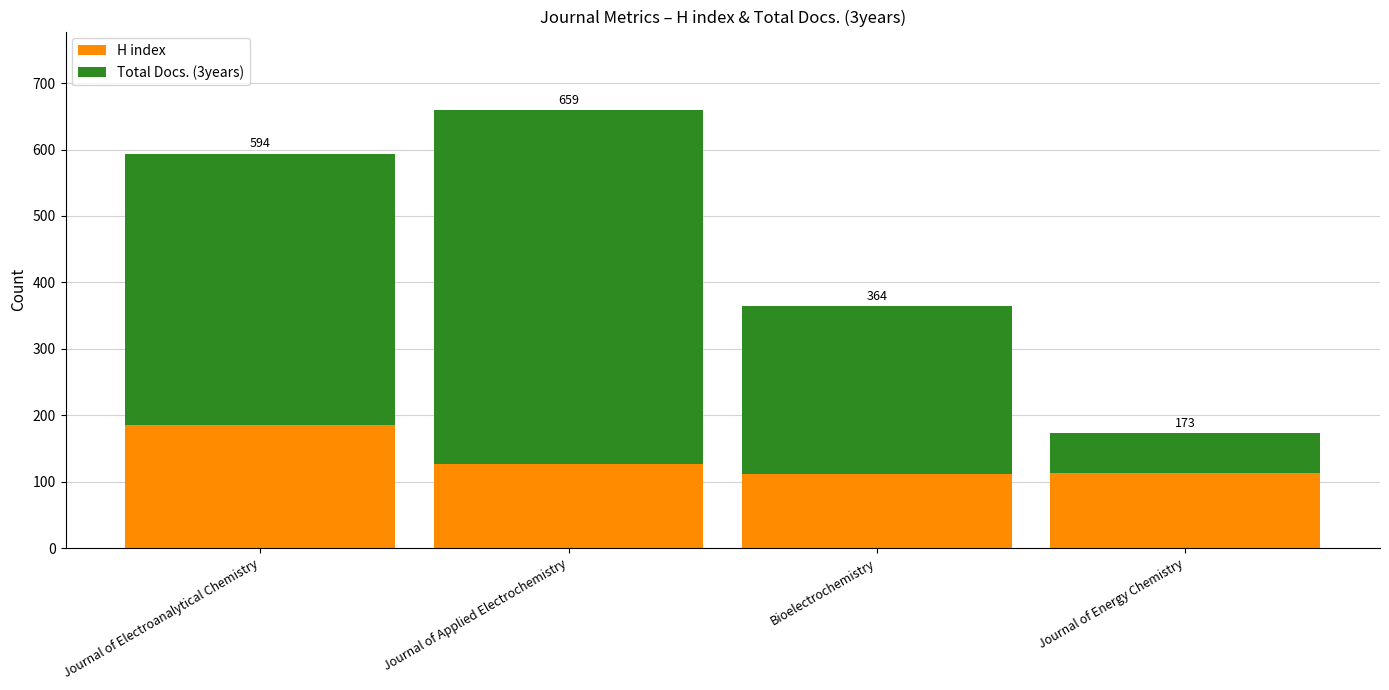

What are all the series names shown in the legend?

H index, Total Docs. (3years)